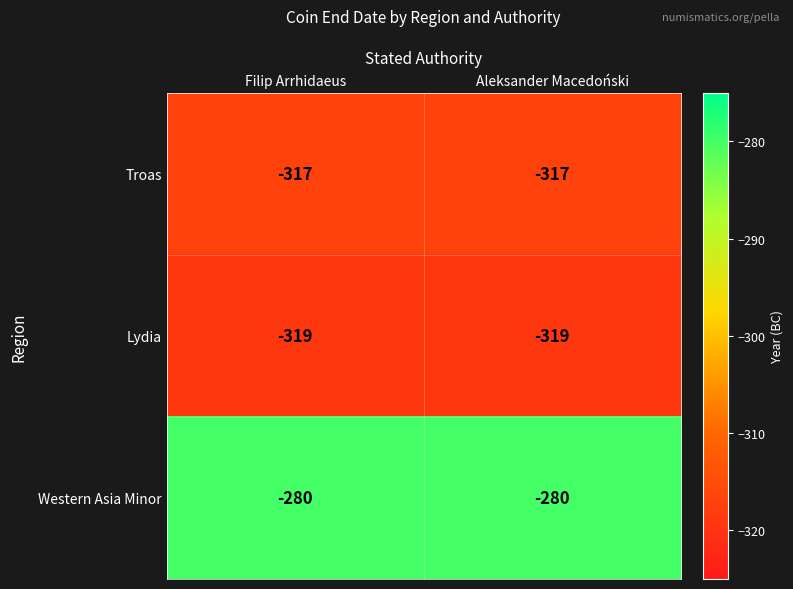

True or false: Troas has a value of -150 at Aleksander Macedoński.

False